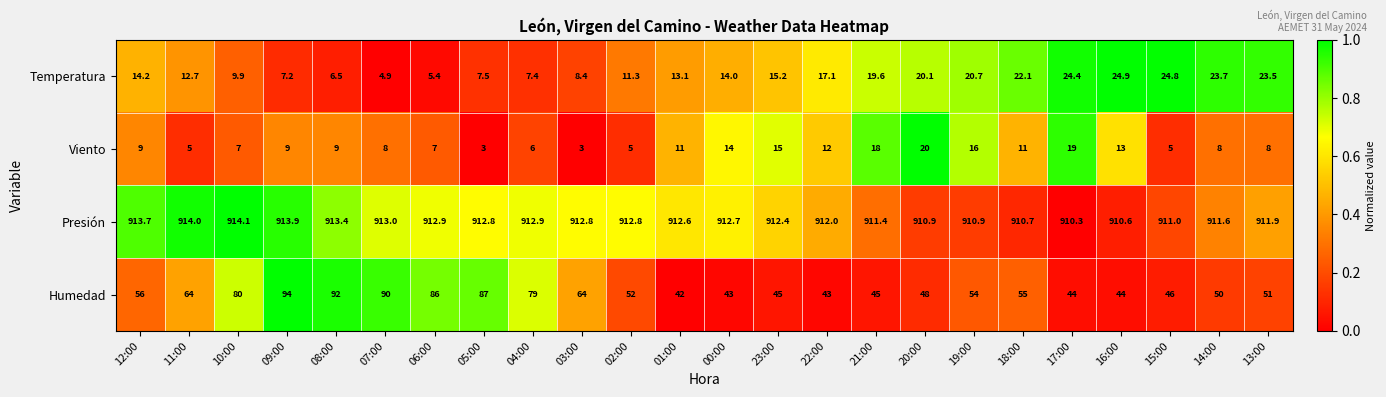

What is the maximum value shown in the chart?

914.1